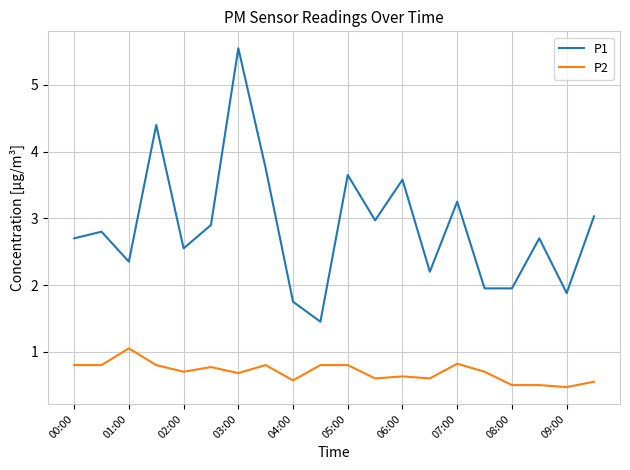

List the series in order of their overall mean, lowest first.

P2, P1